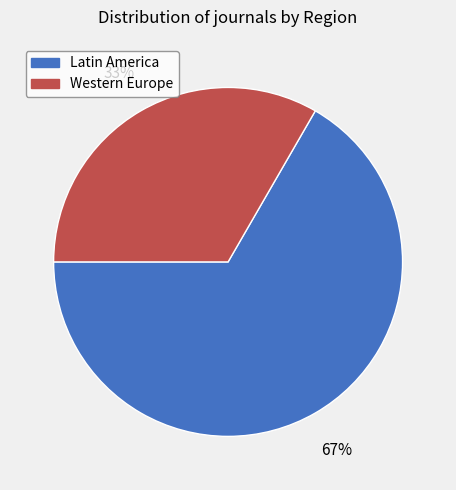

What is the largest slice in the pie chart?

Latin America